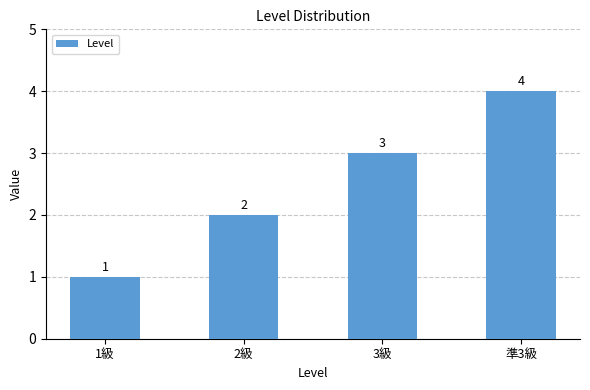

Does the chart contain stacked bars?

No